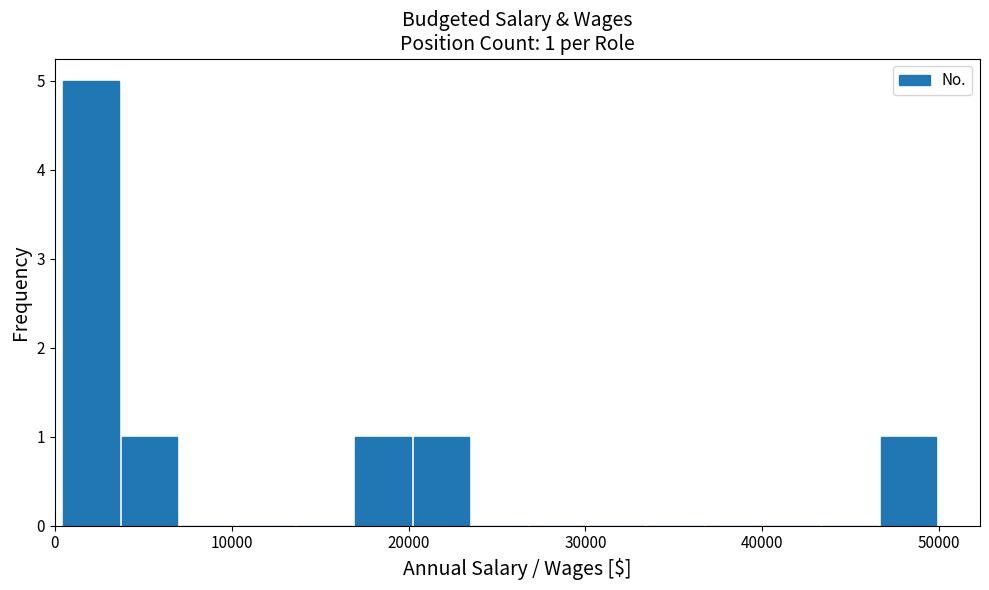

Around what value on the x-axis is the tallest bar? Give the approximate position of its centre, as read against the axis.

2000